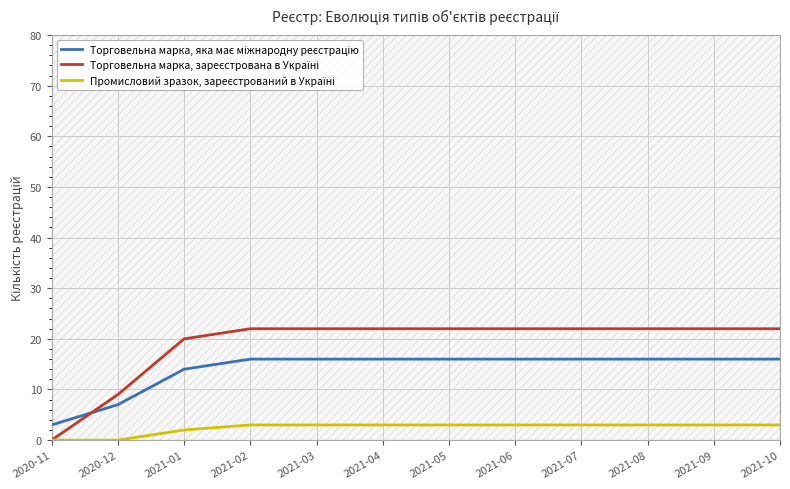

How many series are shown in this chart?

3